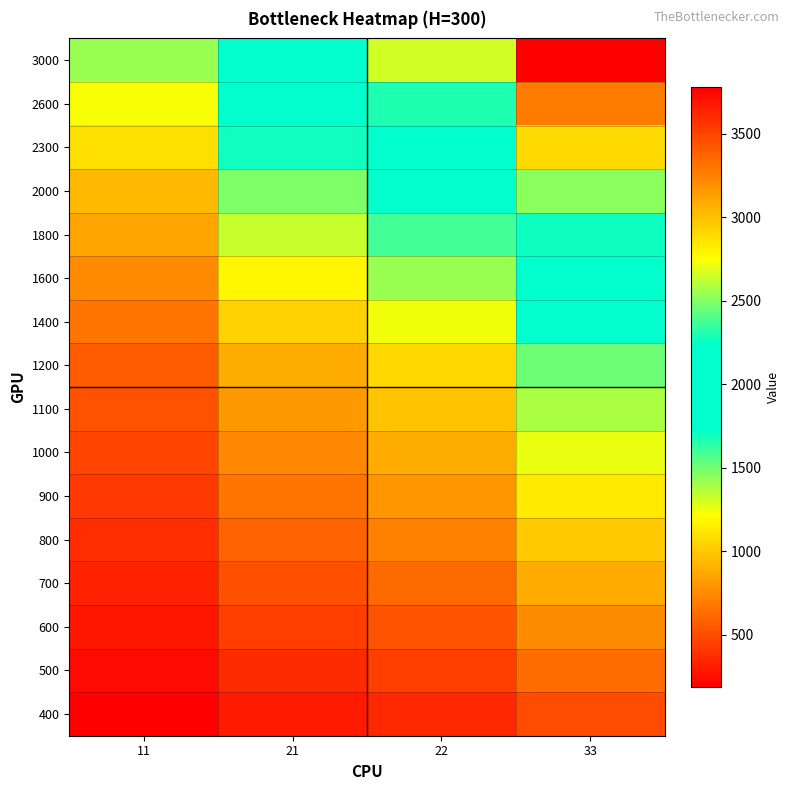

At how many categories does at least one series exceed 960?

4